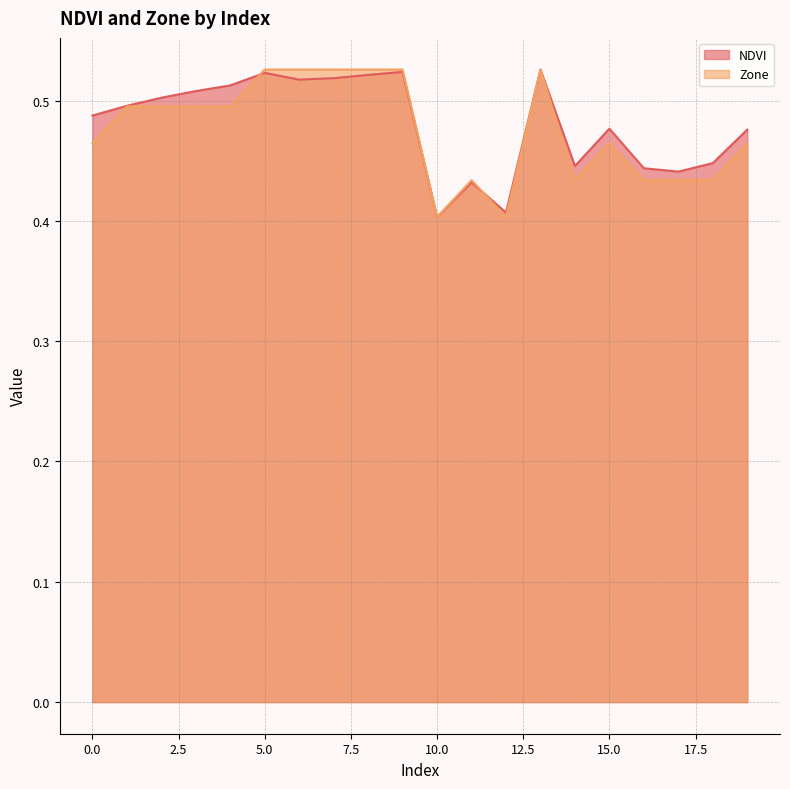

Which category has the lowest value in the Zone series?

10